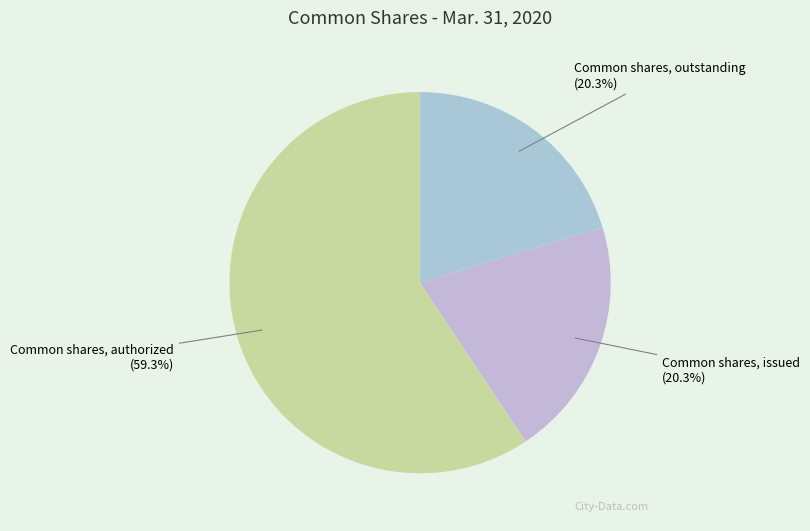

To the nearest percent, what is the difference between the Common shares, authorized and Common shares, issued slice percentages?

39%